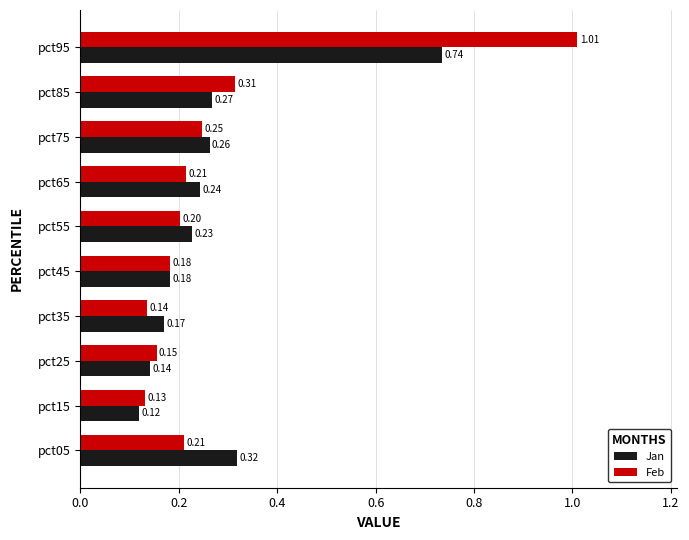

What is the difference between the maximum and second lowest values in the Feb series?

0.9